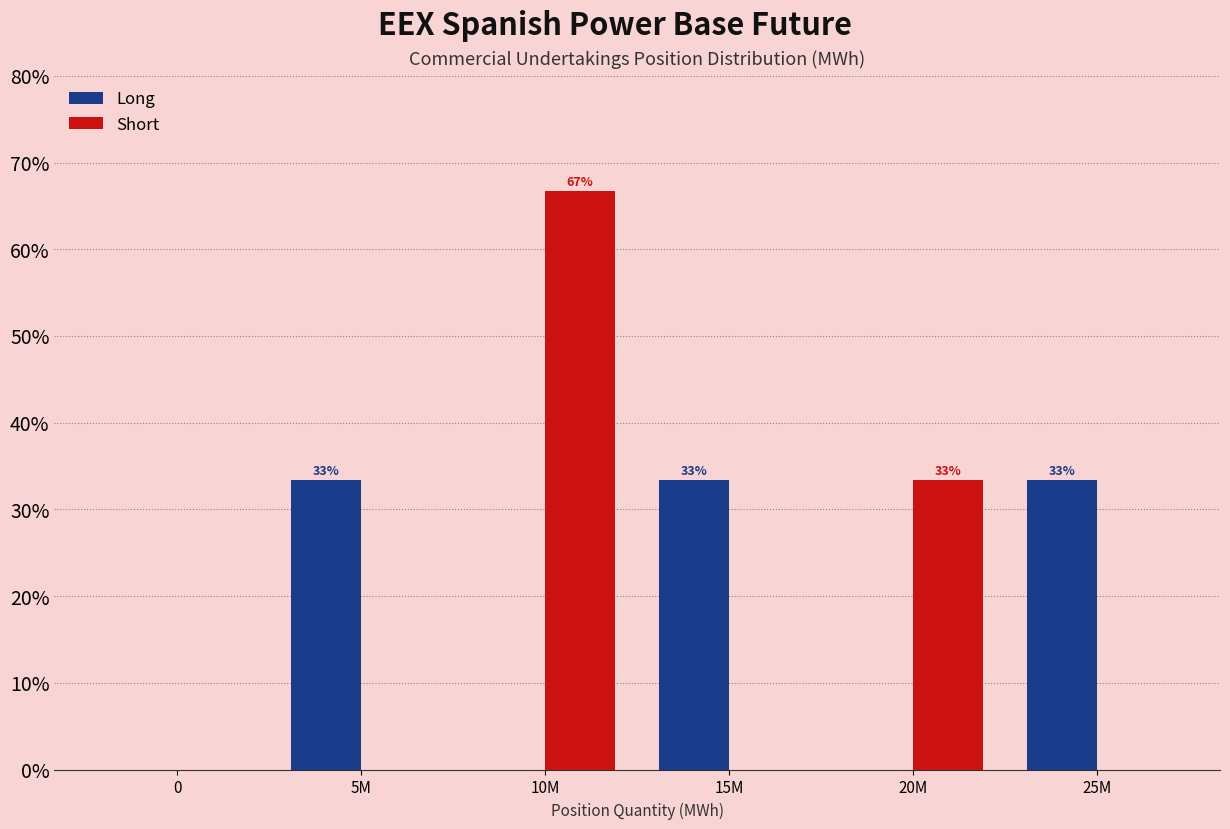

Reading left to right, what are all the values shown in this chart?

Long: 0=0.0	5M=33.3	10M=0.0	15M=33.3	20M=0.0	25M=33.3
Short: 0=0.0	5M=0.0	10M=66.7	15M=0.0	20M=33.3	25M=0.0